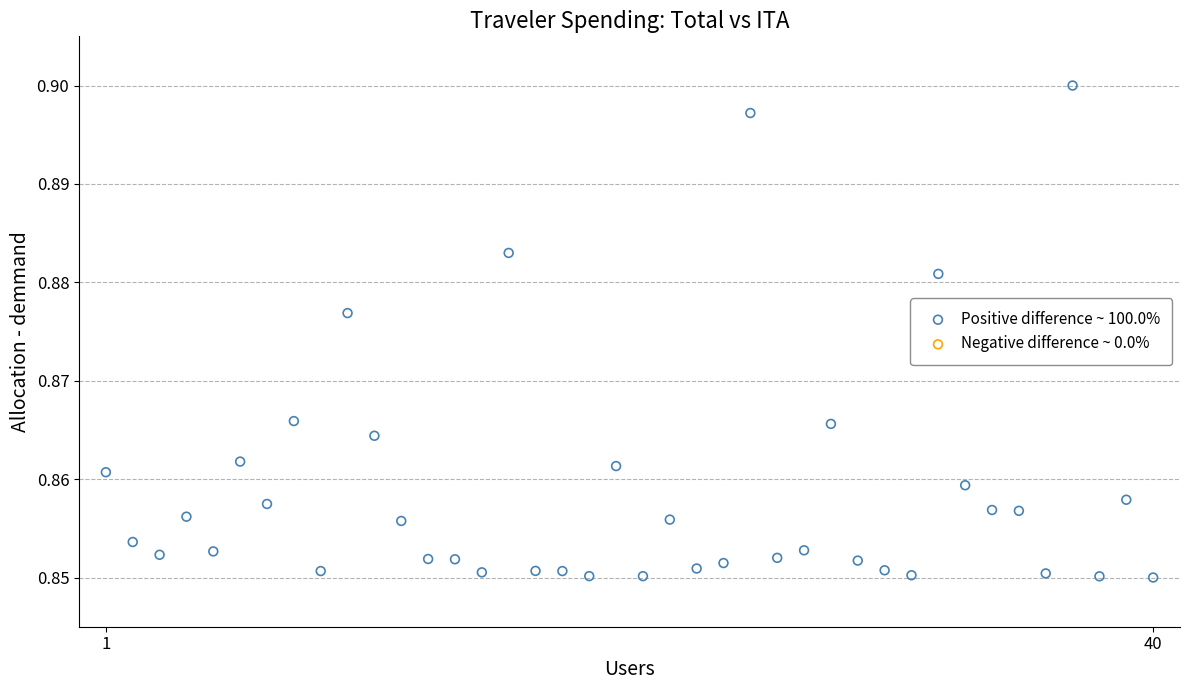

What is the range of X values (max minus min)?

39.0